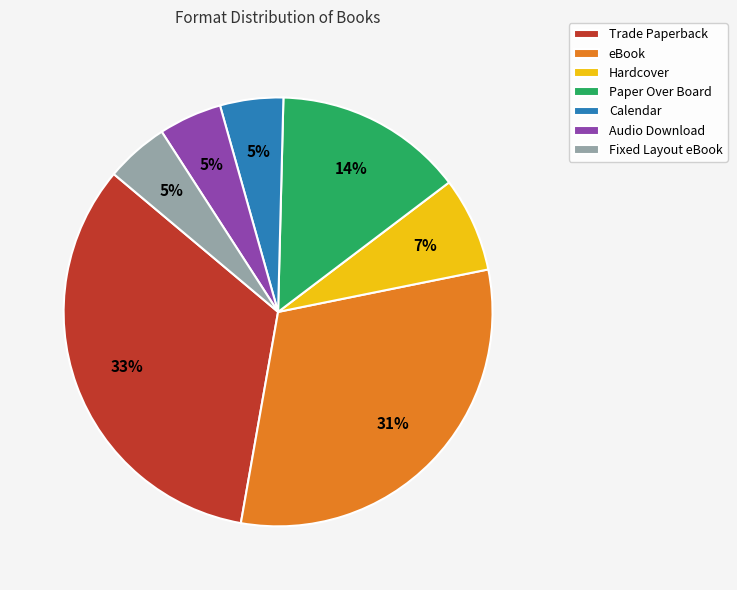

True or false: Paper Over Board accounts for 21% of the total.

False